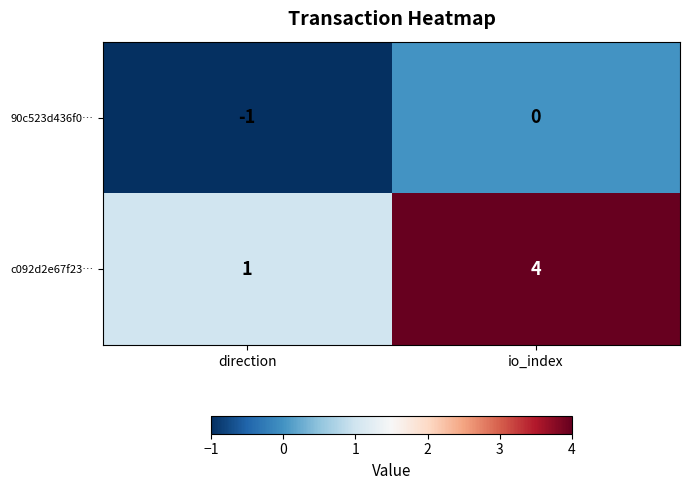

What is the sum of all c092d2e67f23… values?

5